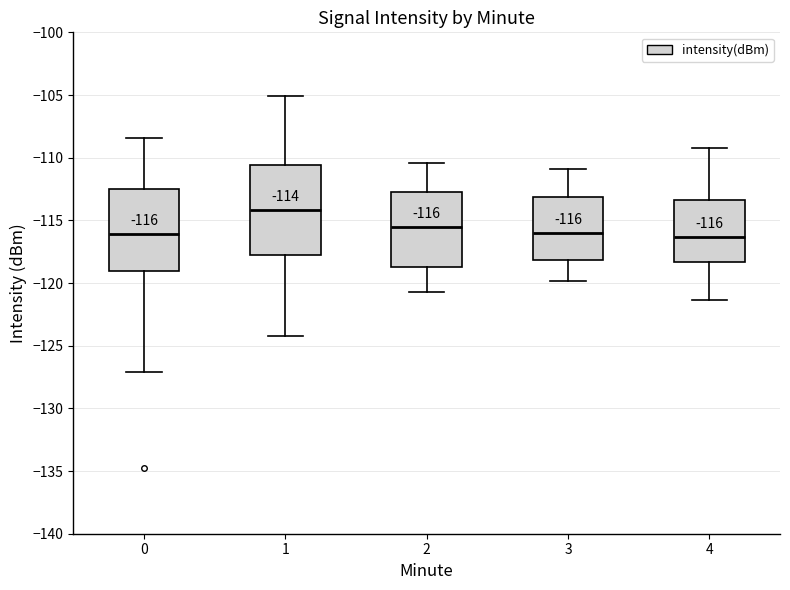

Comparing the boxes themselves (not the whiskers), which one is the tallest?

1